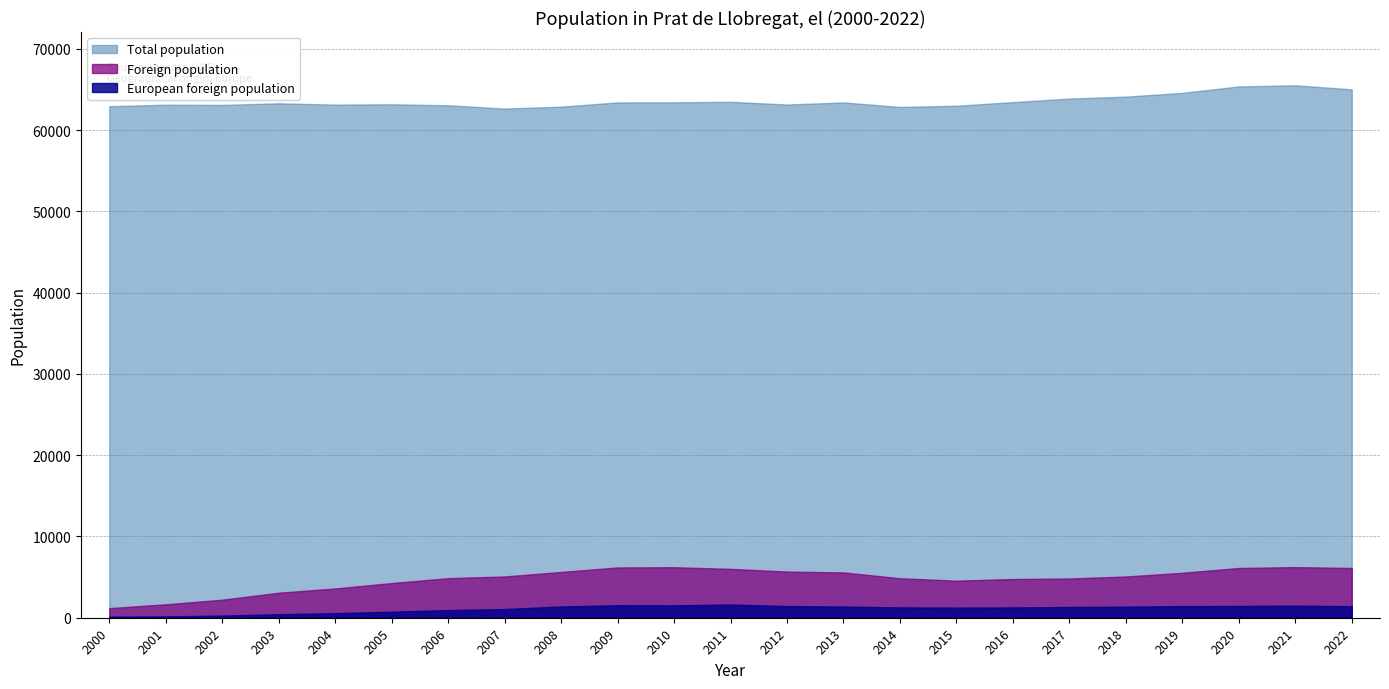

How many values in the European foreign population series are below 1319?

11